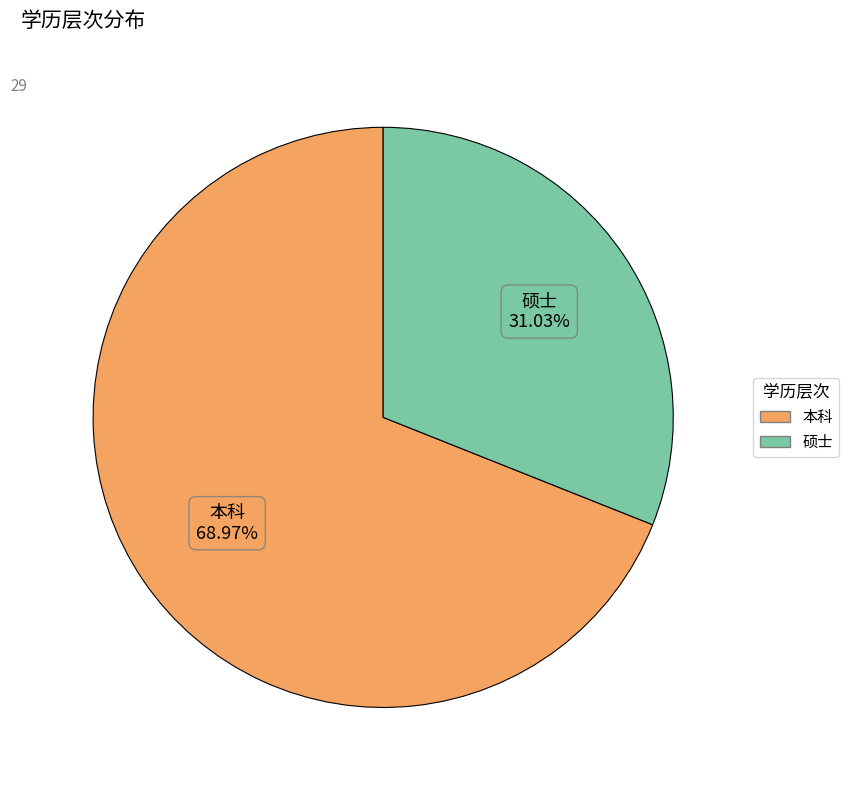

True or false: 本科 accounts for 56% of the total.

False